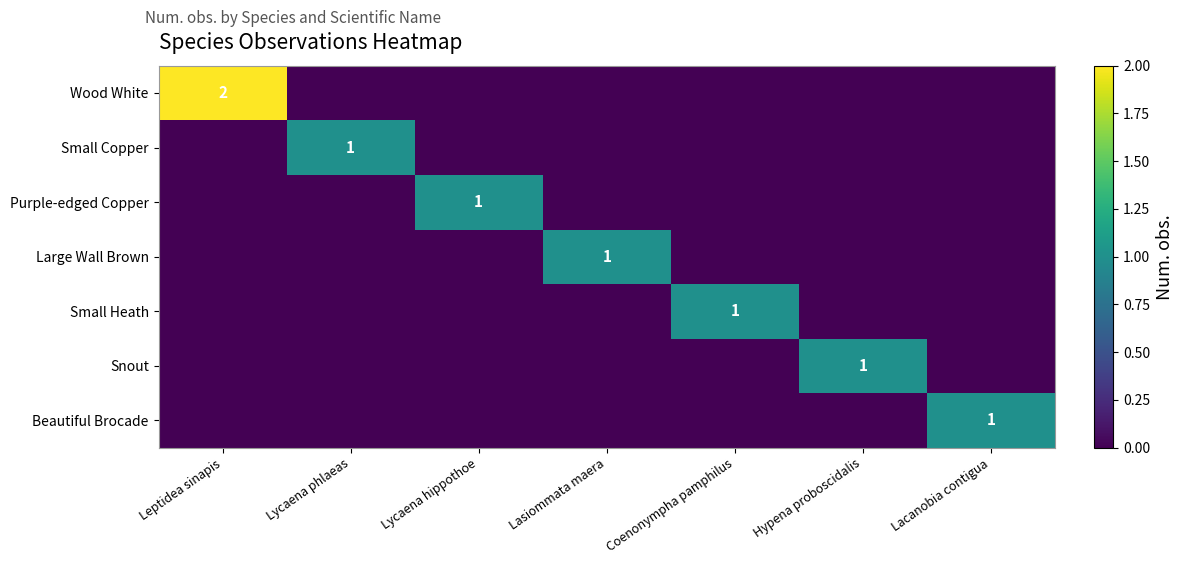

Which has a higher value, Hypena proboscidalis or Lacanobia contigua?

Hypena proboscidalis